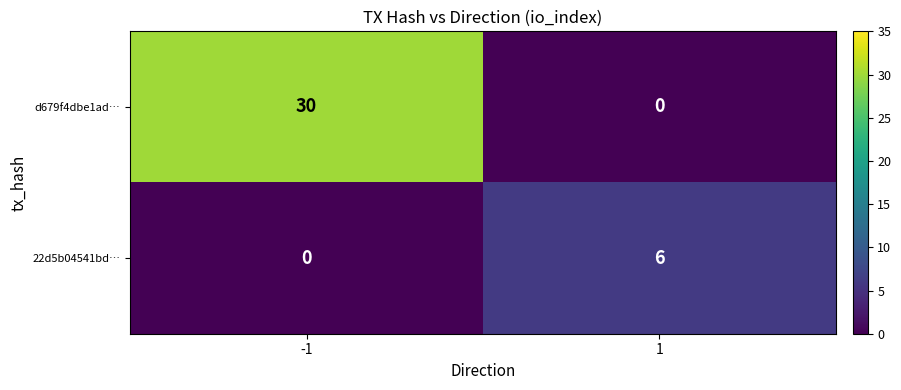

Between -1 and 1, which series saw the biggest shift?

d679f4dbe1ad…